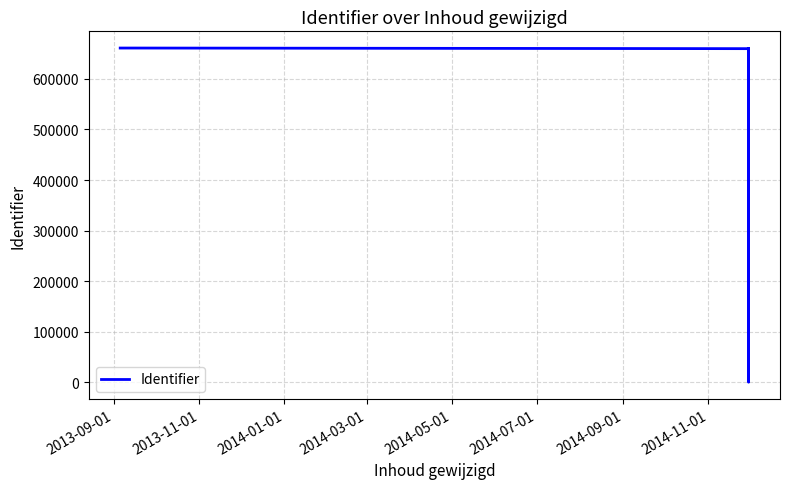

Where does the data first go above 659942?

2013-09-01